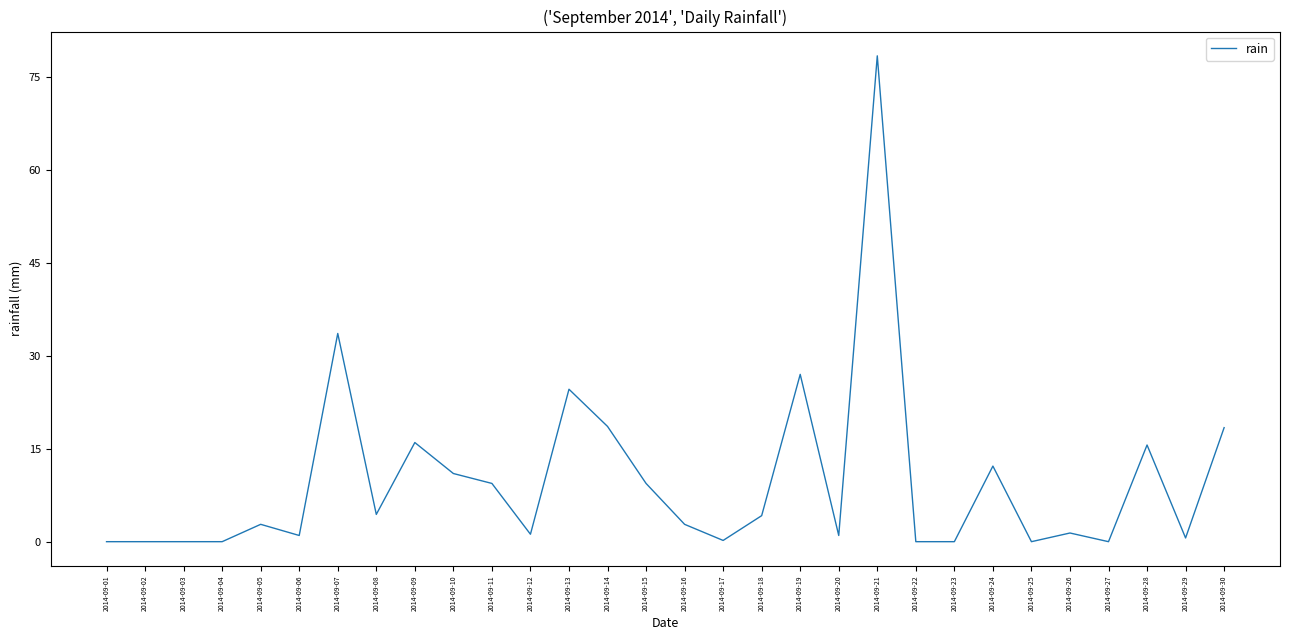

The value at 2014-09-11 is 6.4. True or false?

False